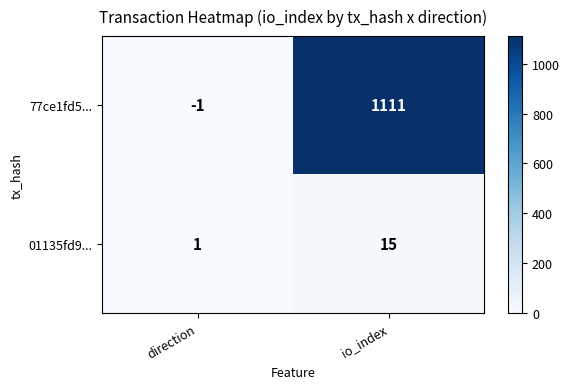

At which category is the sum across all series the highest?

io_index